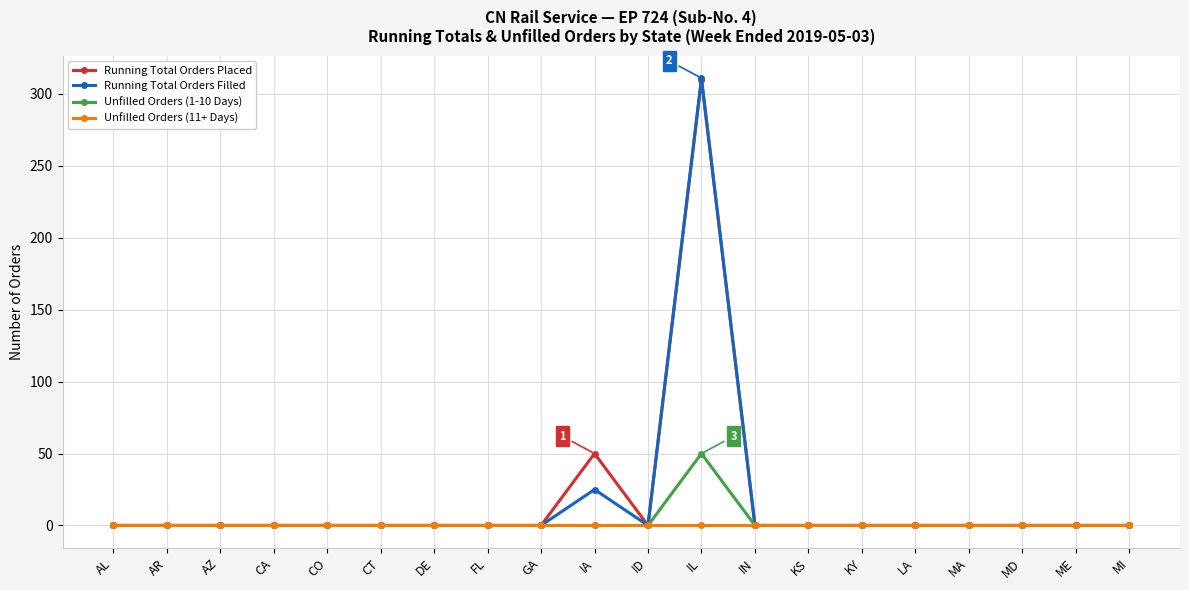

What is the maximum value shown in the chart?

311